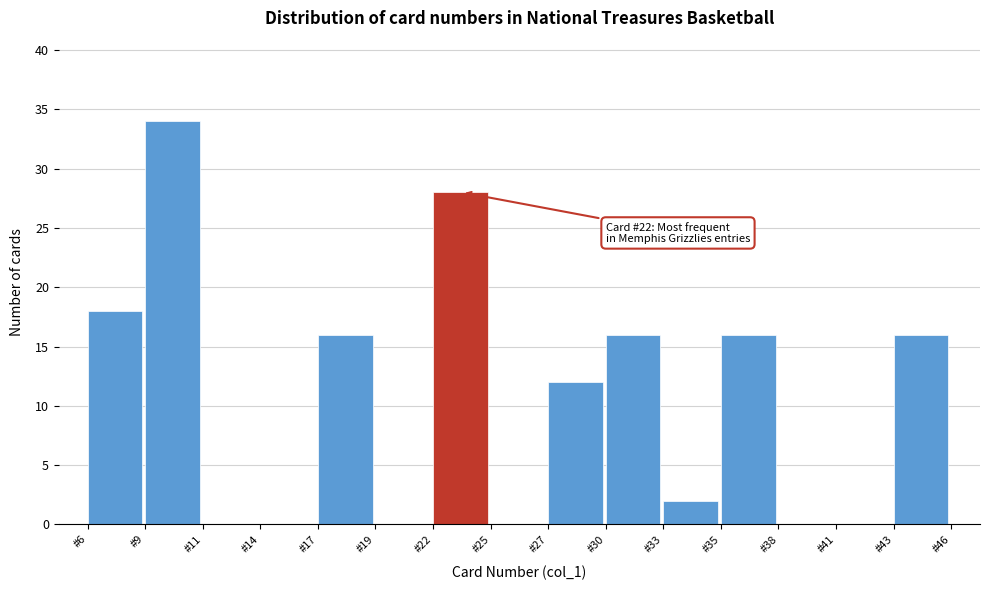

Which range on the x-axis has the tallest bar?

8.5 to 11.5